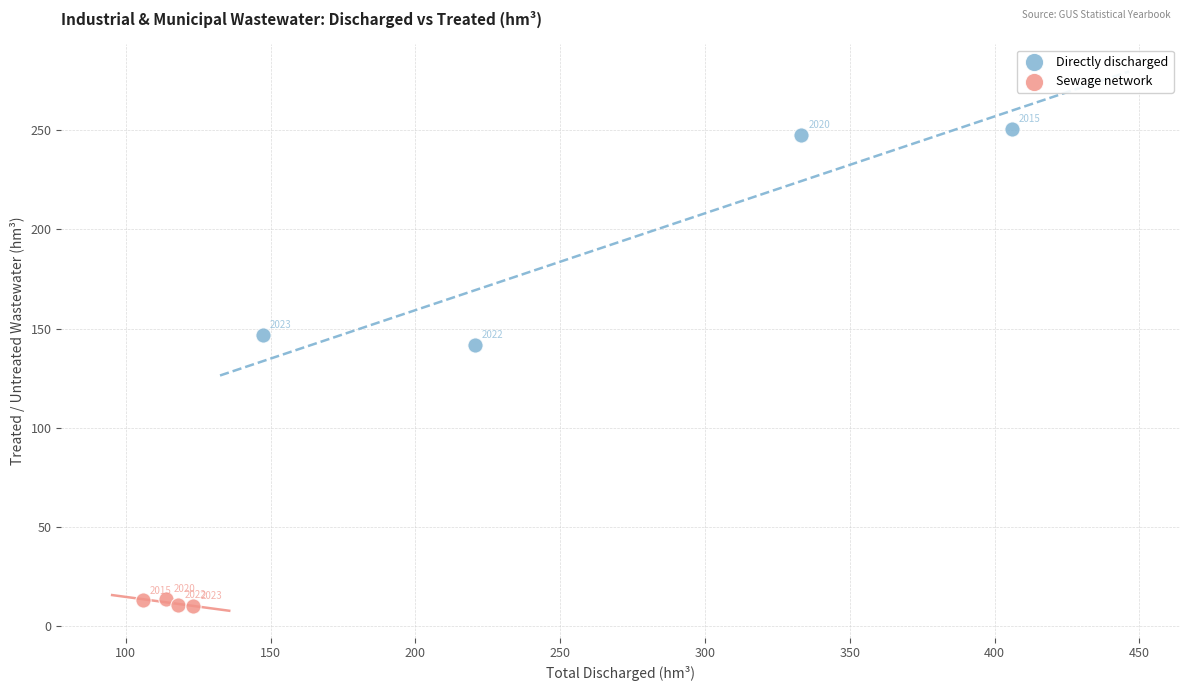

What are all the series names shown in the legend?

Directly discharged, Sewage network